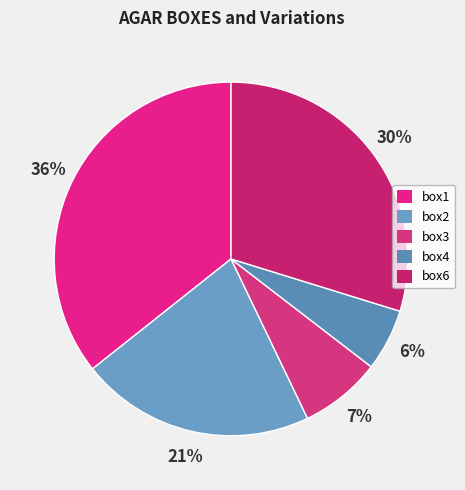

Which category has the smallest portion of the pie?

box4